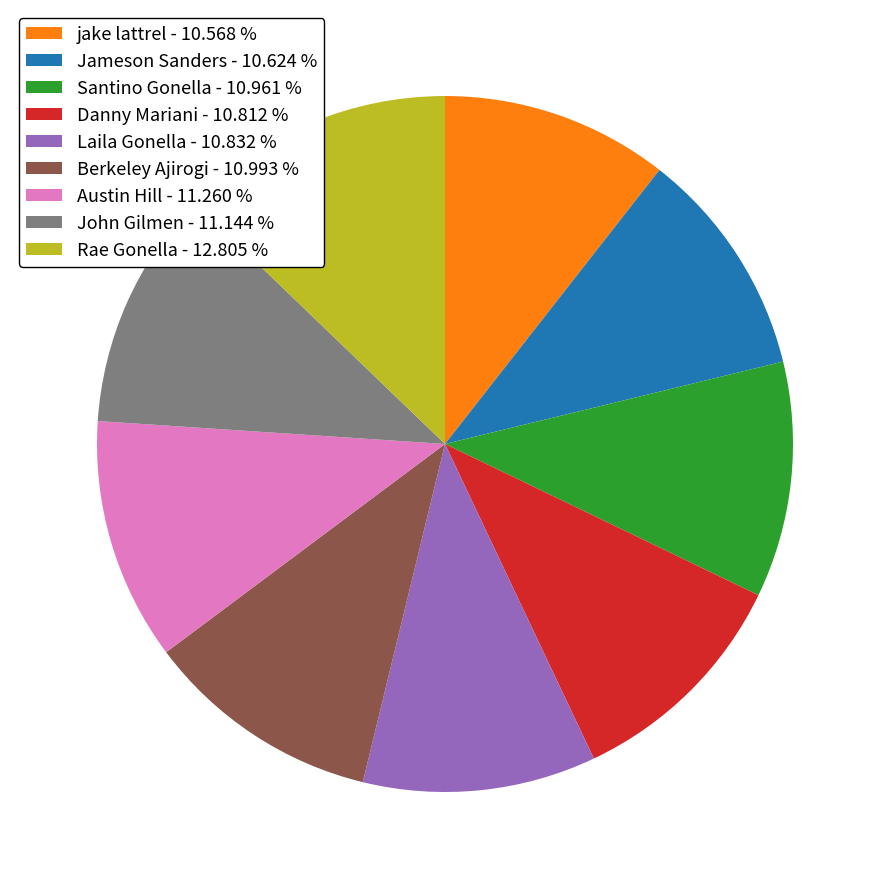

Combined, do jake lattrel - 10.568 % and Danny Mariani - 10.812 % account for over 50%?

No